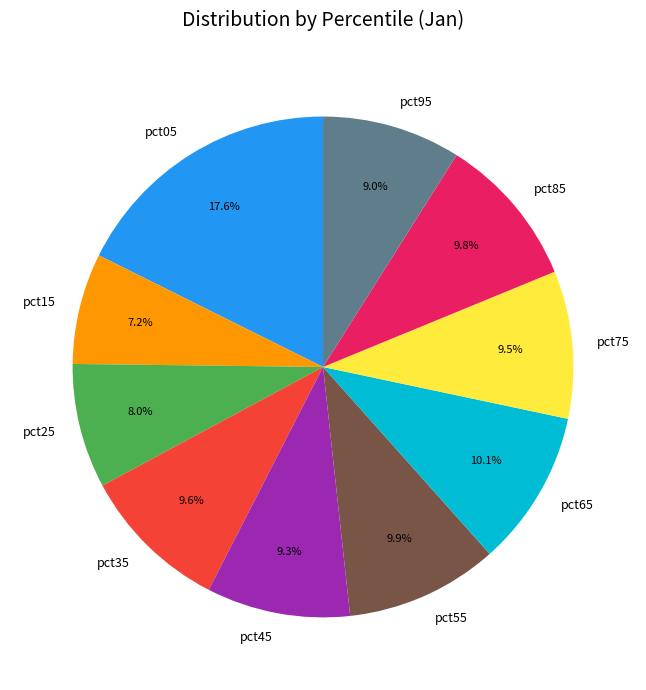

Combined, do pct35 and pct45 account for over 50%?

No